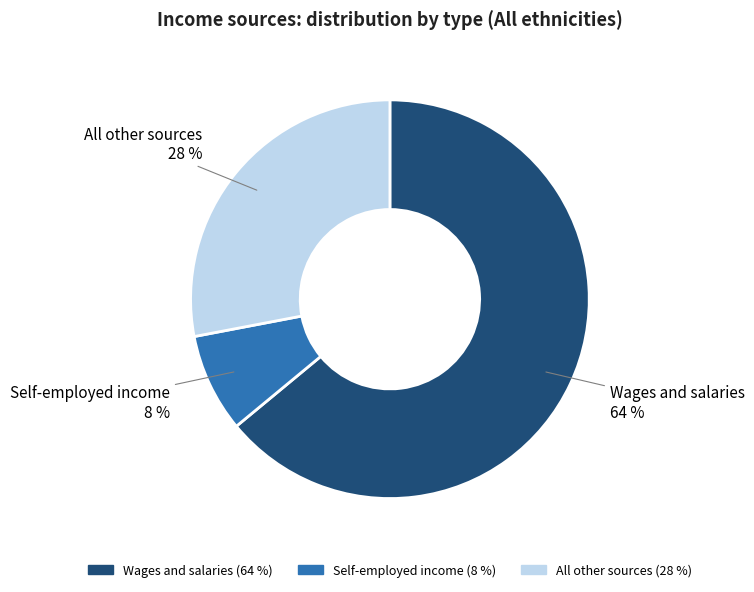

Rank the categories by value from lowest to highest.

Self-employed income, All other sources, Wages and salaries